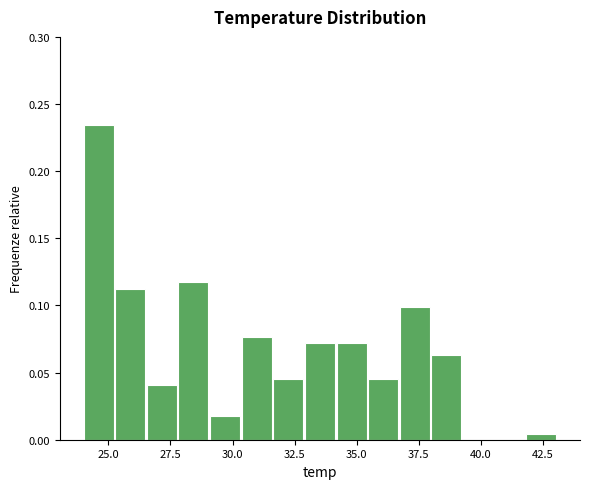

Around what value on the x-axis is the tallest bar? Give the approximate position of its centre, as read against the axis.

24.5